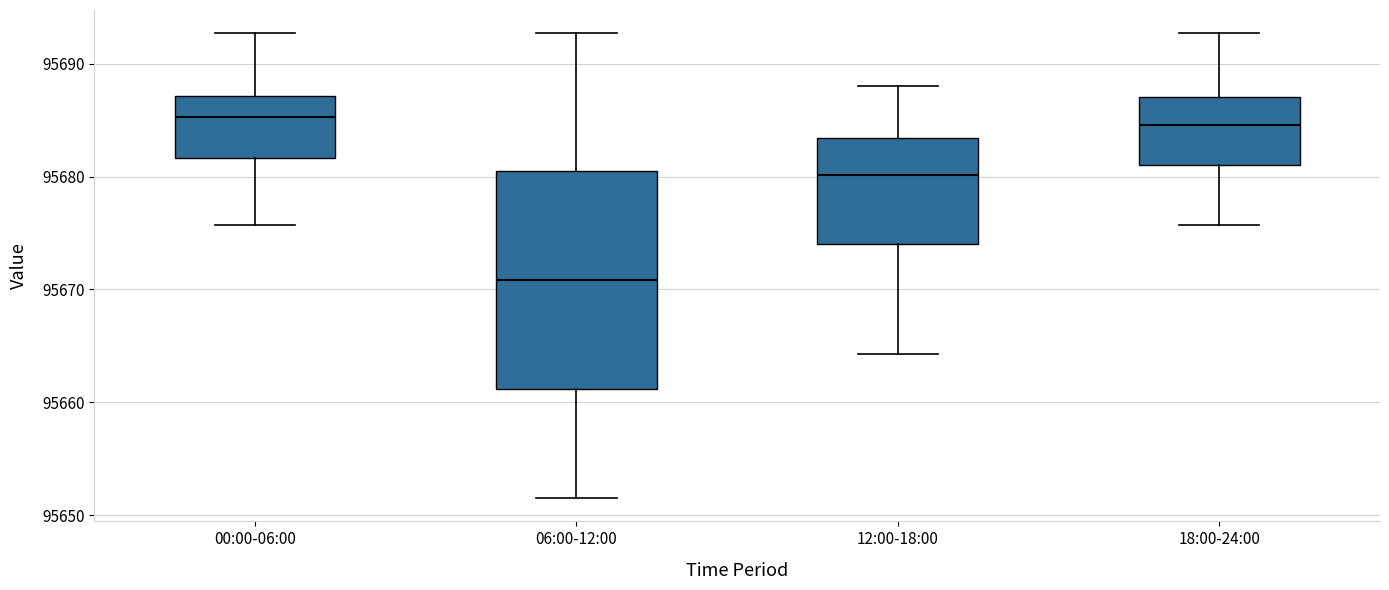

Reading left to right, read every box against the y-axis: the position of its median line, the range the box covers, and the ends of its whiskers. The values are not printed on the chart, so give them approximately, as read against the axis.

00:00-06:00: median 95685, box 95682 to 95687, whiskers 95676 to 95693
06:00-12:00: median 95671, box 95661 to 95680, whiskers 95652 to 95693
12:00-18:00: median 95680, box 95674 to 95683, whiskers 95664 to 95688
18:00-24:00: median 95685, box 95681 to 95687, whiskers 95676 to 95693